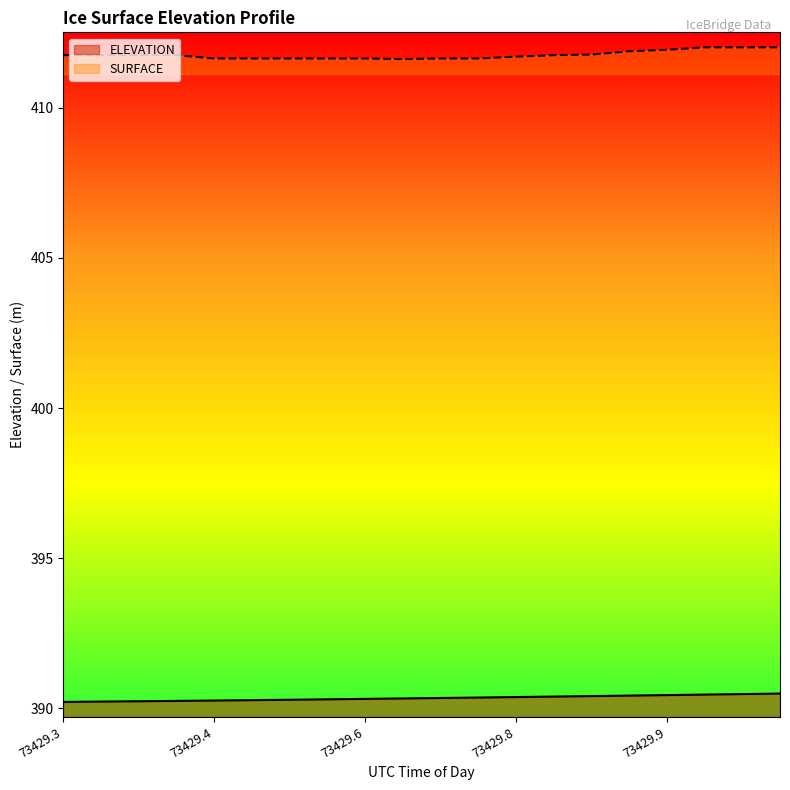

Count the ELEVATION values in the range 390 to 391.

20